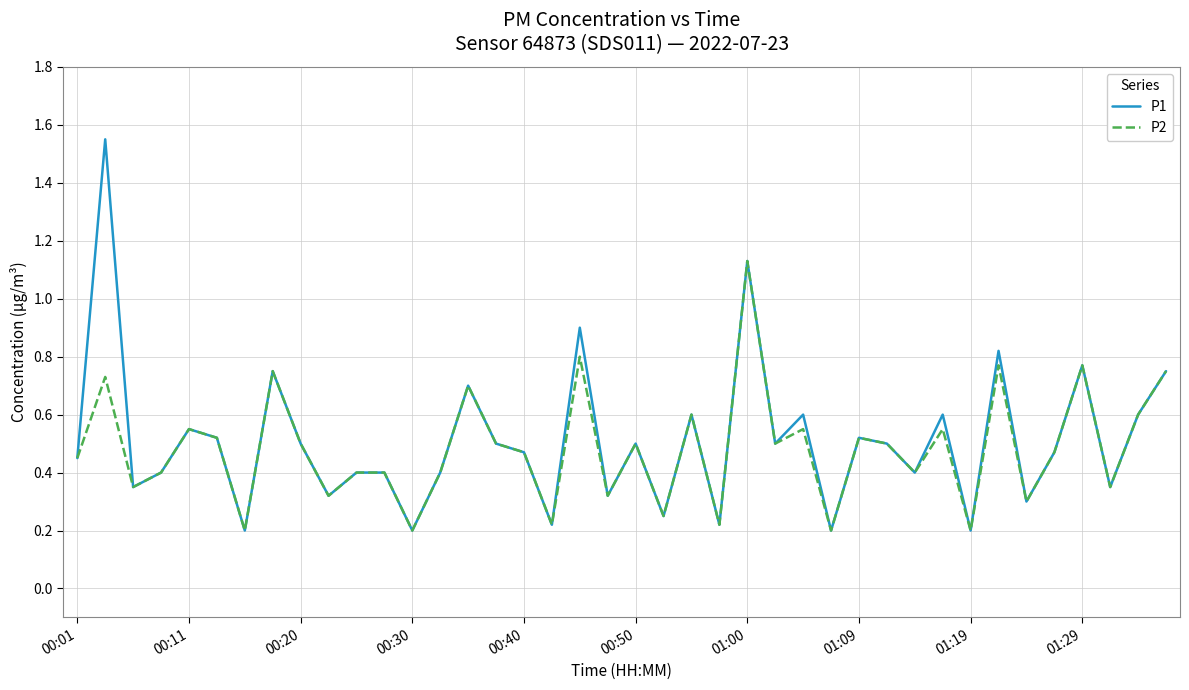

Rank the series by their maximum value, from lowest to highest.

P2, P1